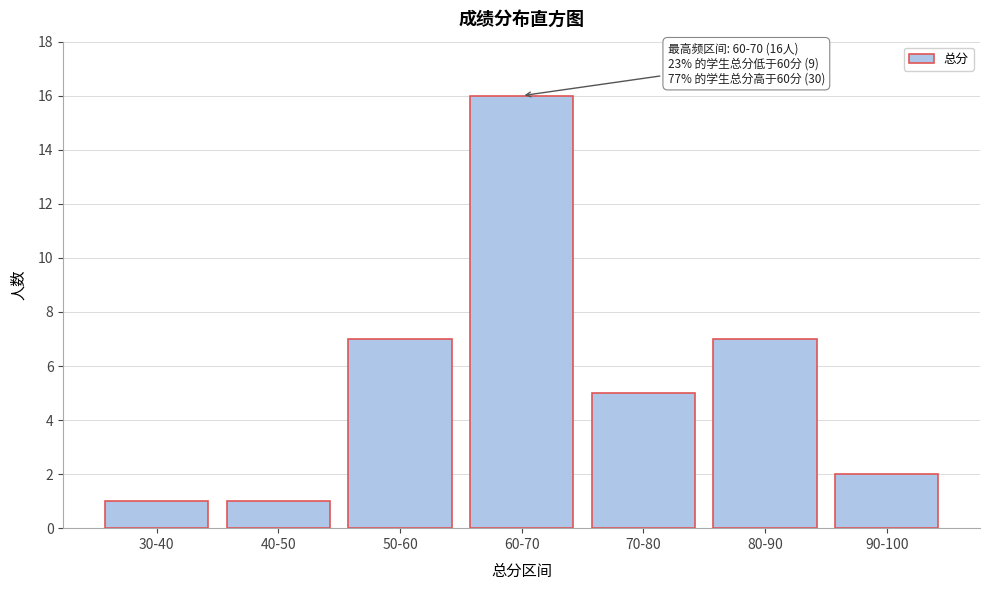

Reading right to left, extract all data points from this chart.

2	7	5	16	7	1	1